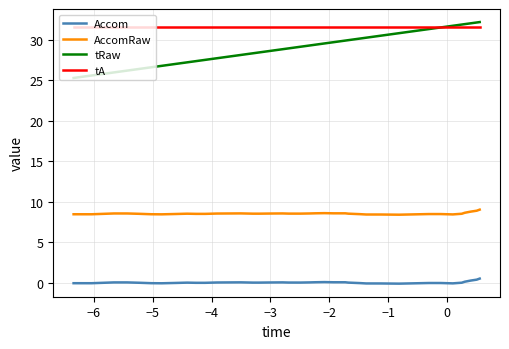

True or false: Accom and tRaw intersect in this chart.

False